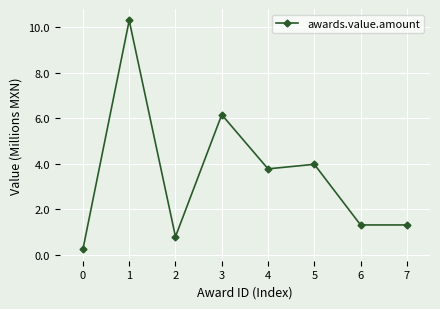

What is the minimum value shown in the chart?

0.2